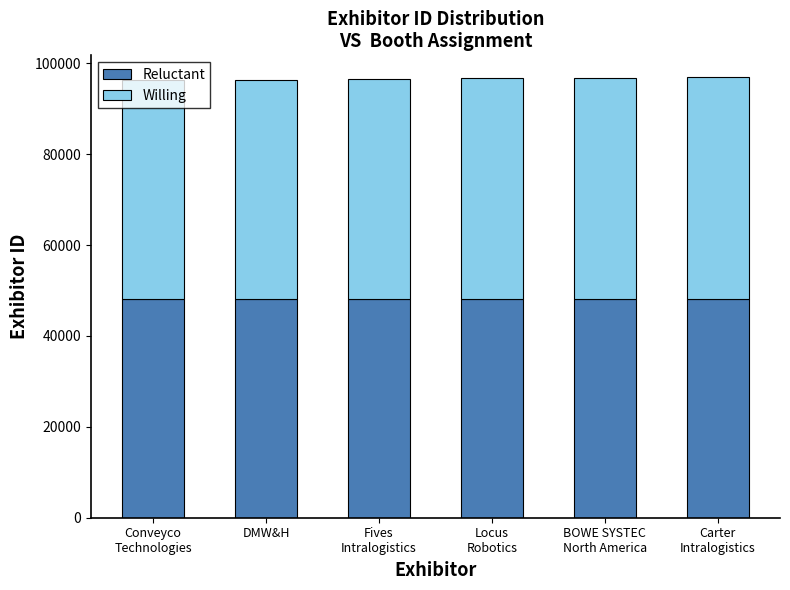

How many categories are shown in the chart?

6